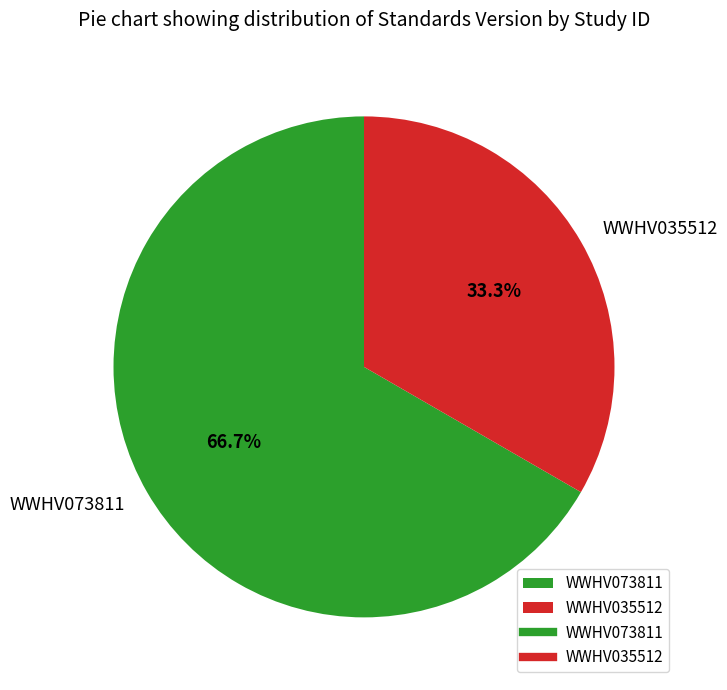

Count the number of slices in the pie.

2